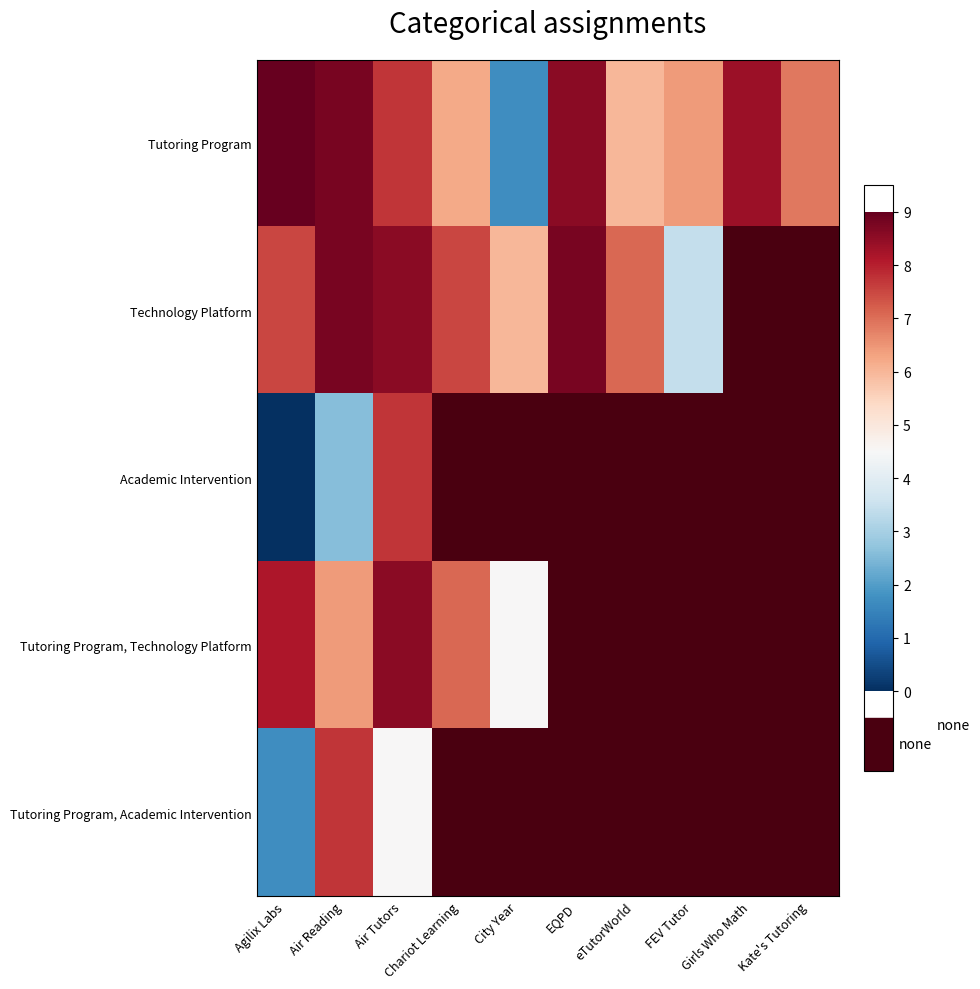

The value of Tutoring Program at Air Reading is 8.8. True or false?

True